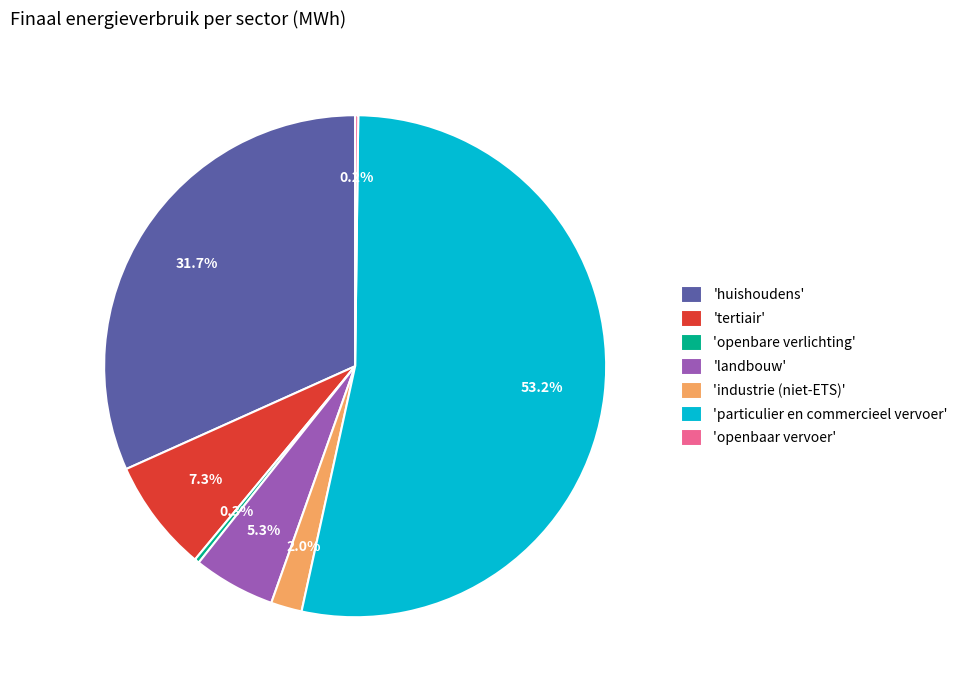

Approximately how many times larger is the value at 'particulier en commercieel vervoer' compared to 'openbare verlichting'?

173.2